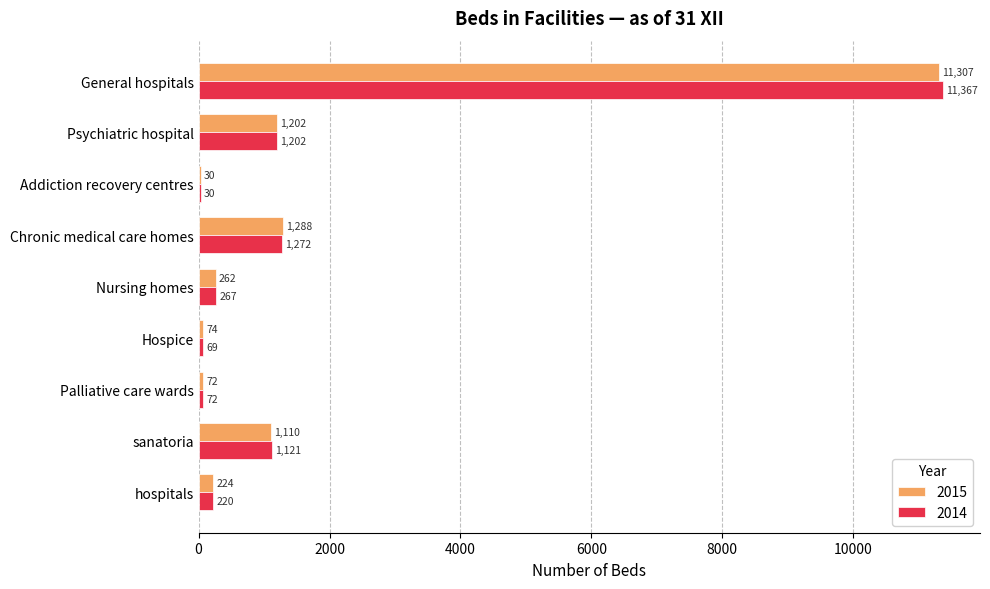

What is the approximate value of 2014 at sanatoria?

1121